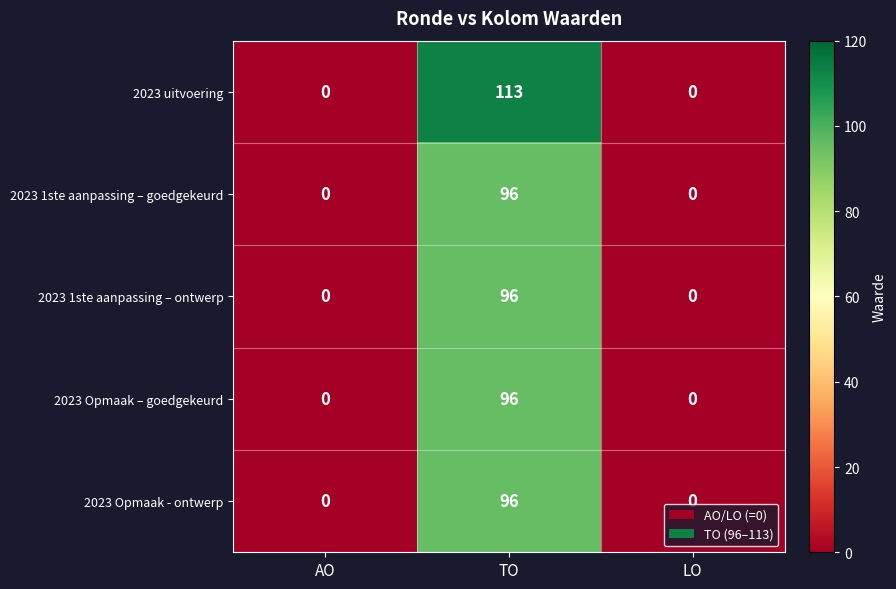

What is the spread (max minus min) of values at TO?

17